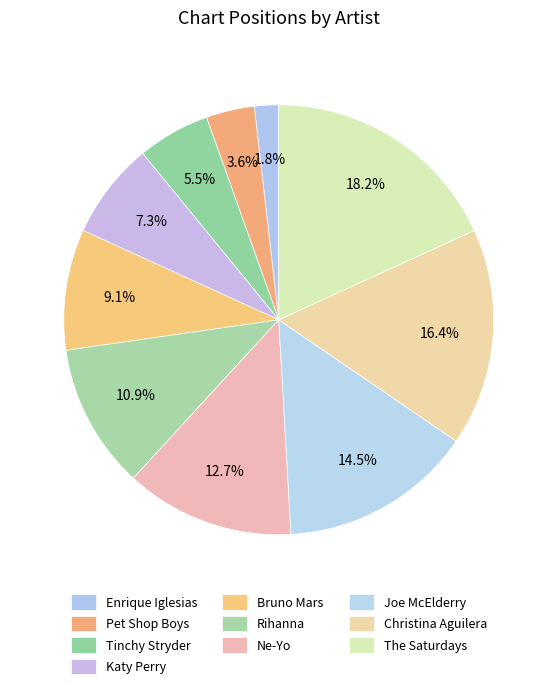

Which category has the biggest portion of the pie?

The Saturdays